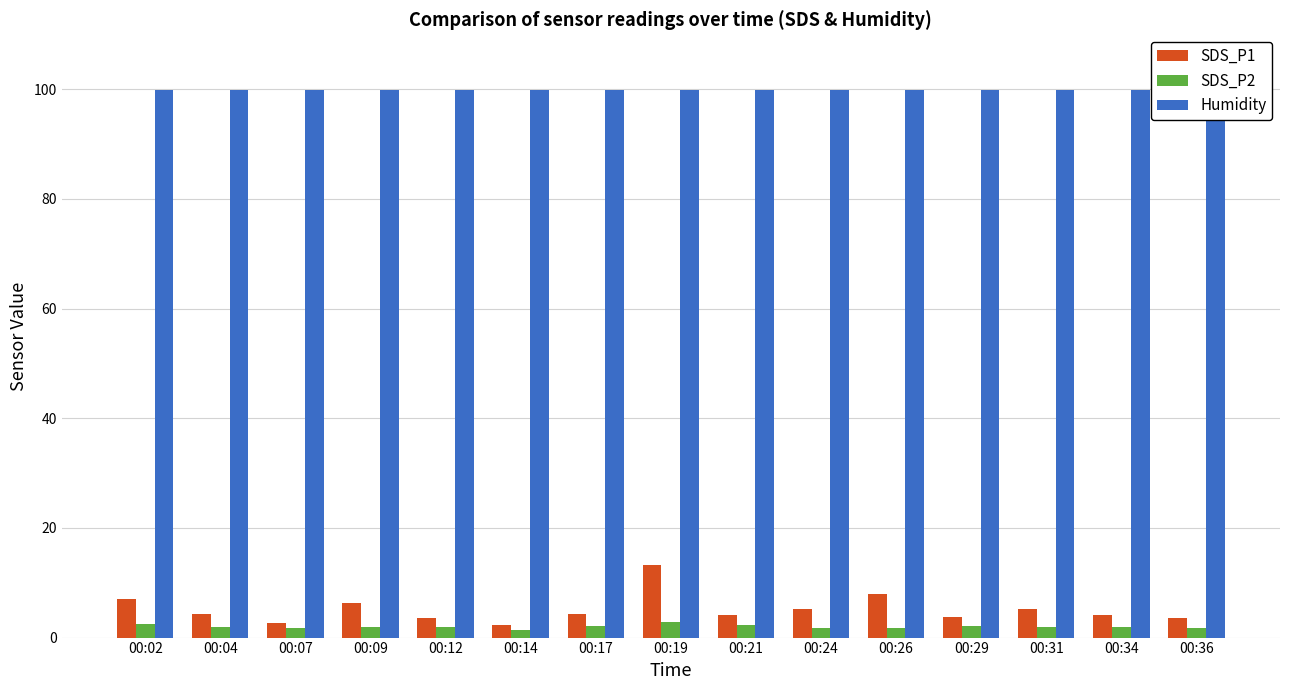

At 00:12, list the series in order from smallest to largest.

SDS_P2, SDS_P1, Humidity